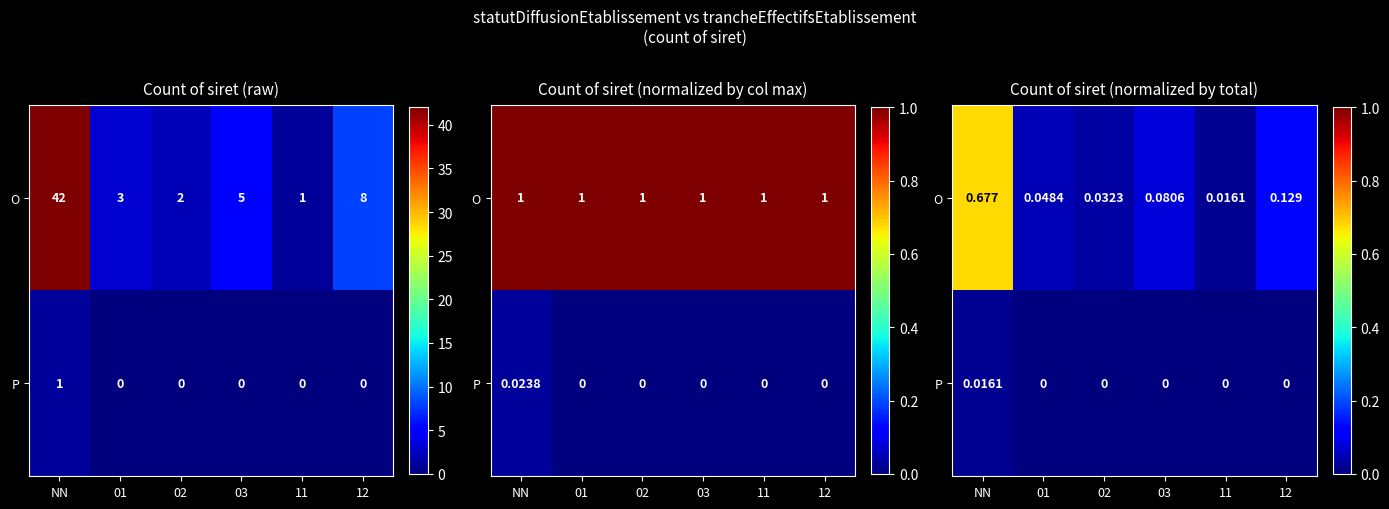

Is the value of O at 02 greater than the value of P at 02?

Yes